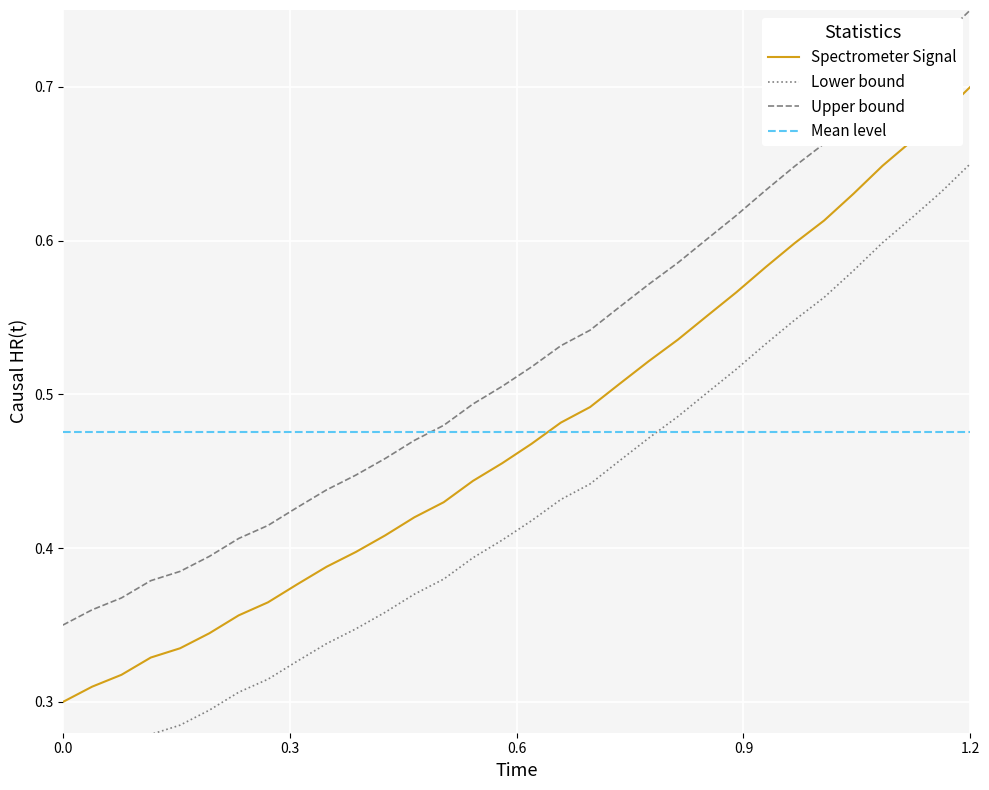

True or false: Upper bound and Spectrometer Signal intersect in this chart.

False